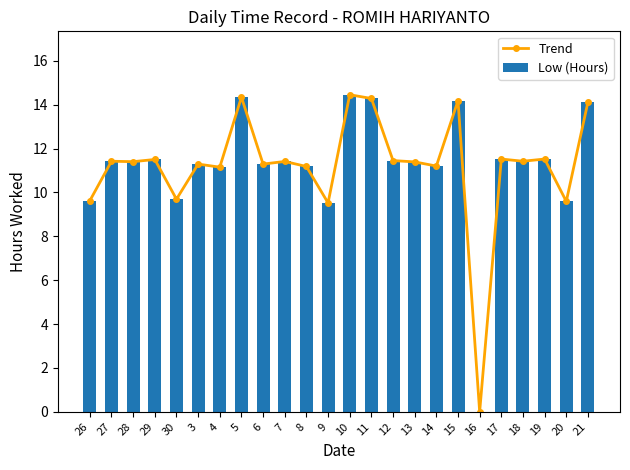

What is the approximate value of Trend at 26?

9.6